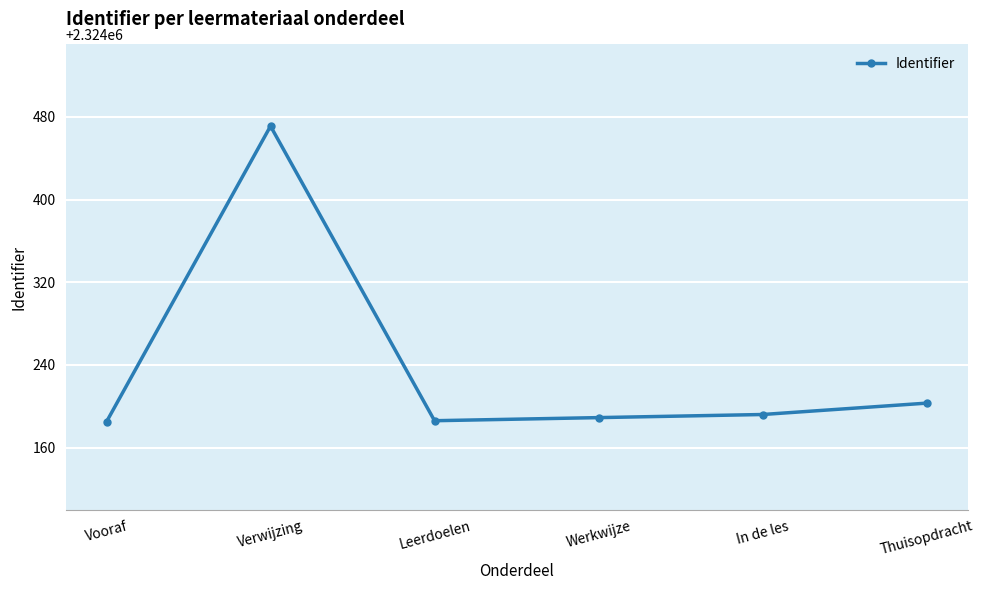

How many values are below 2324192?

3